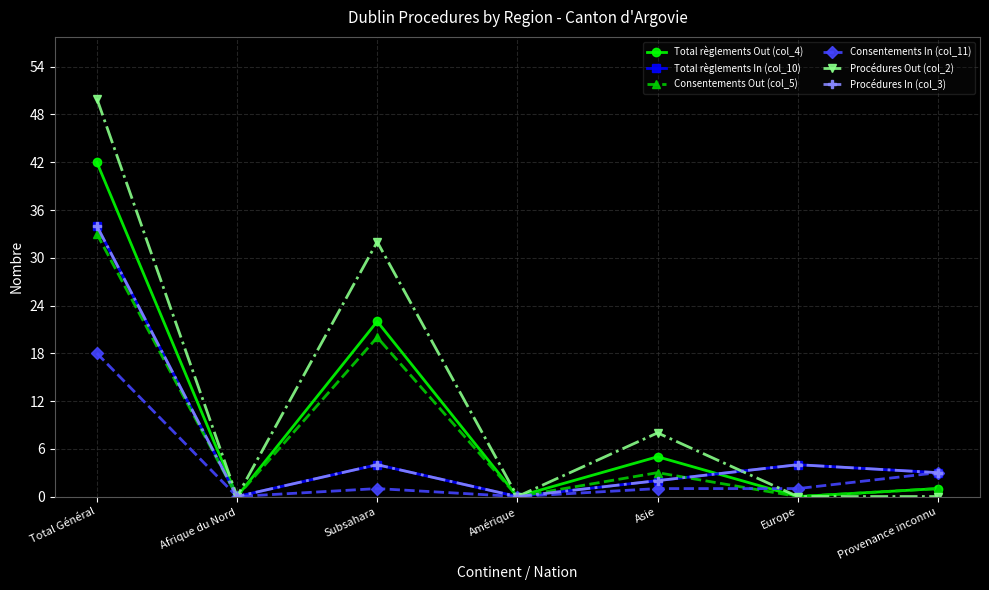

At which category does Consentements Out (col_5) reach its first local peak?

Subsahara